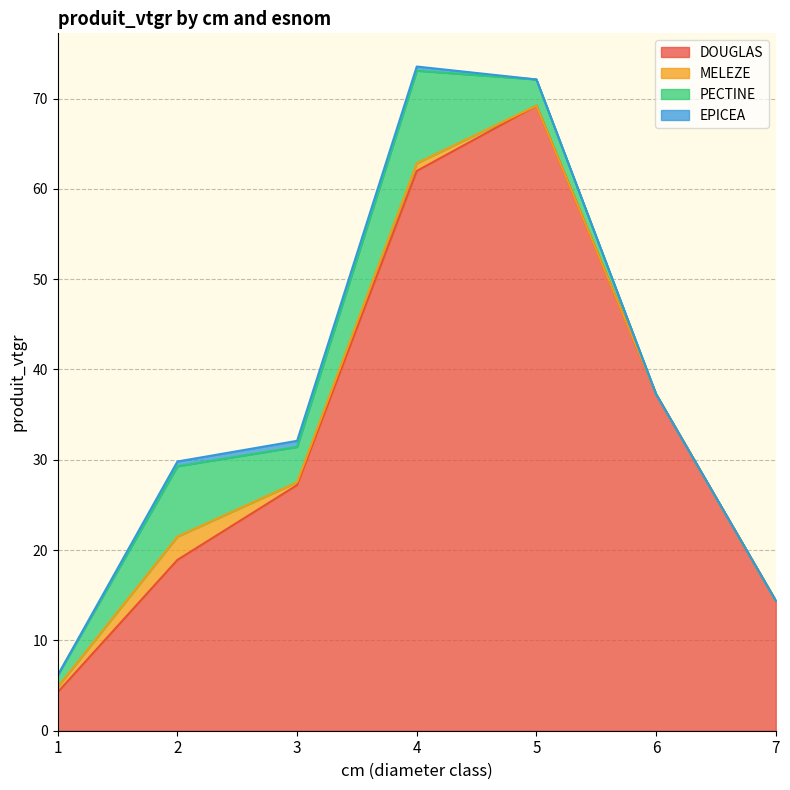

Reading left to right, transcribe all the data shown in this chart.

DOUGLAS: 4.3	18.9	27.2	62.0	69.2	37.3	14.4
MELEZE: 0.6	2.6	0.3	0.9	0.0	0.0	0.0
PECTINE: 1.3	7.8	3.9	10.2	2.9	0.0	0.0
EPICEA: 0.0	0.5	0.7	0.5	0.0	0.0	0.0